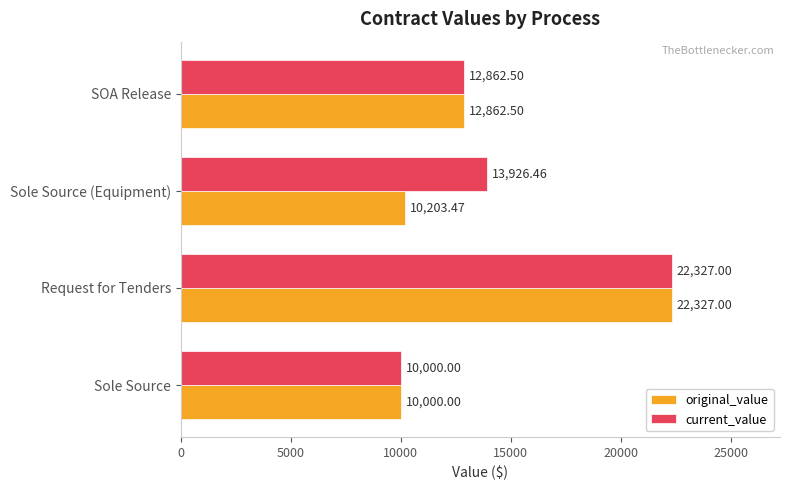

Which series has the largest total across all categories?

current_value